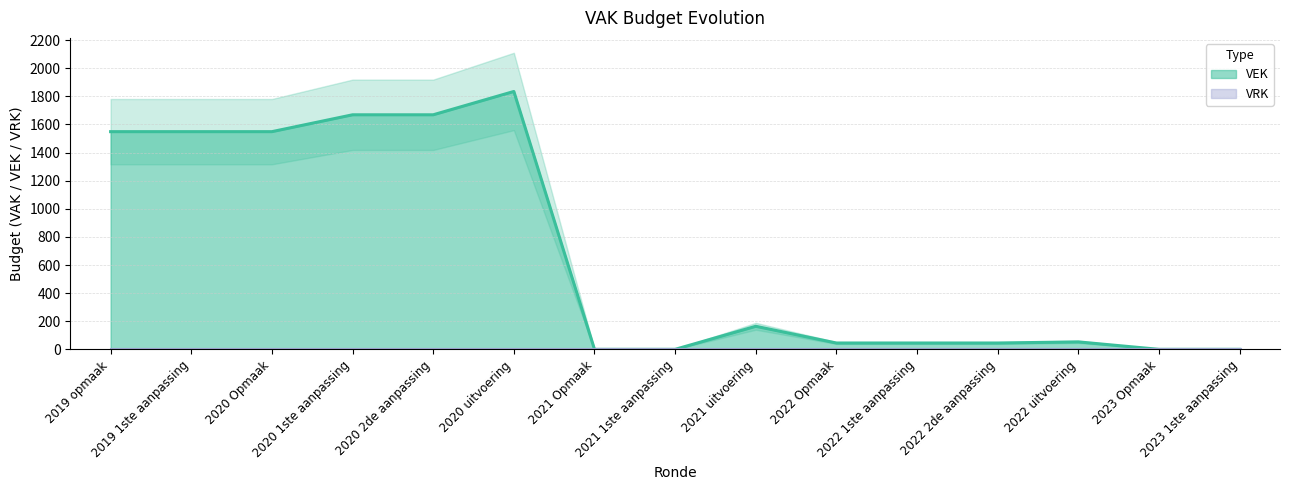

What is the change in value from 2019 1ste aanpassing to 2022 2de aanpassing?

-1504